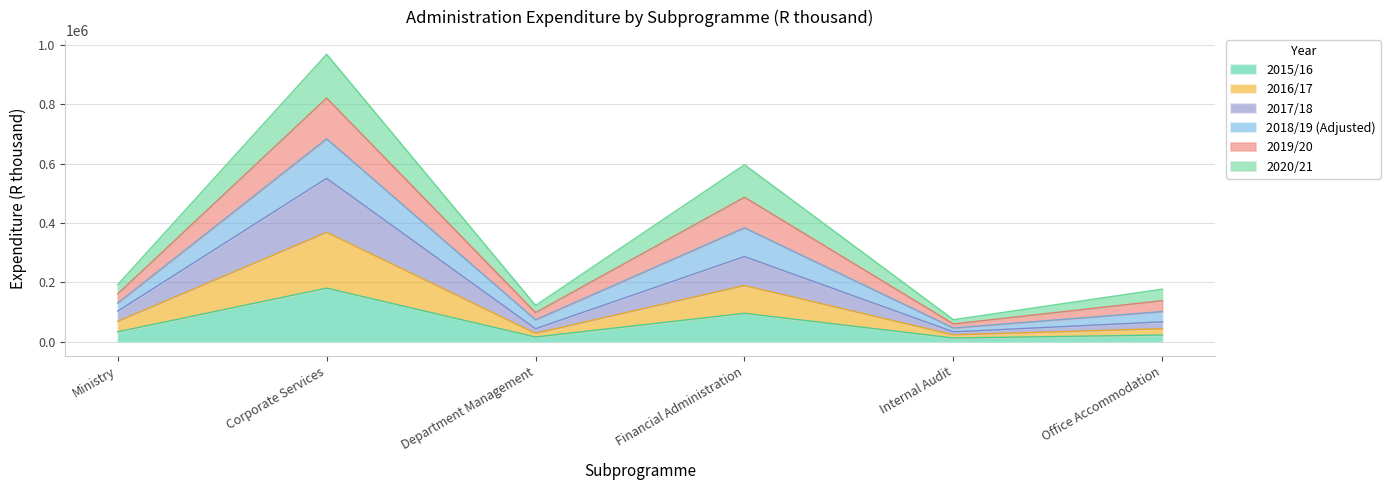

Where is 2016/17 nearest to the value 195563?

Financial Administration